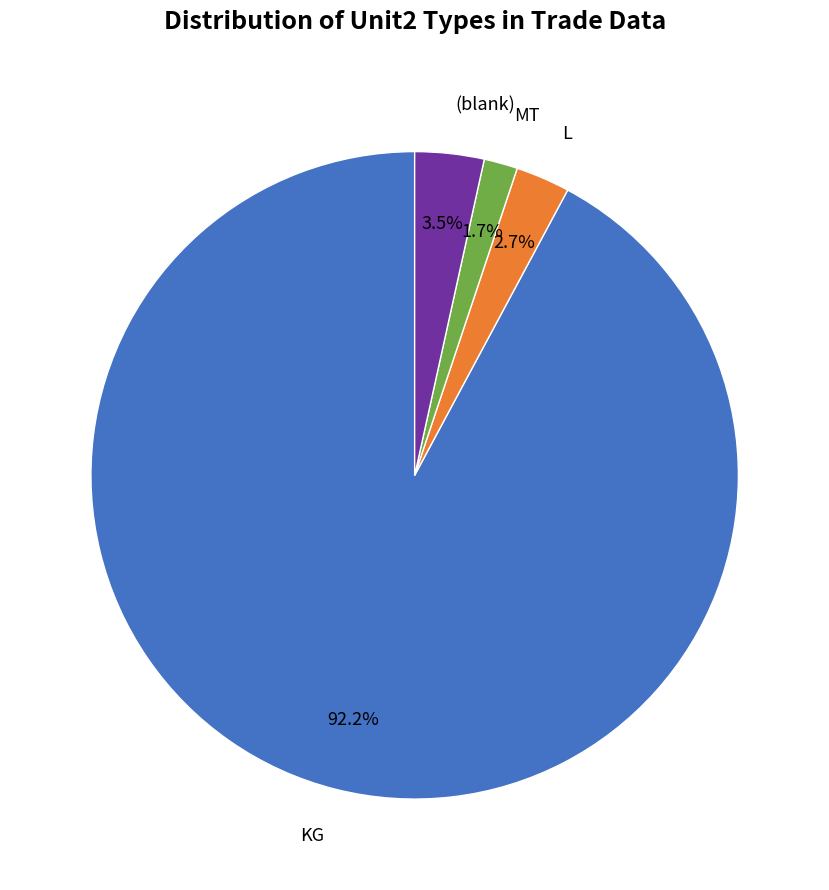

Is there a majority slice in this chart?

Yes